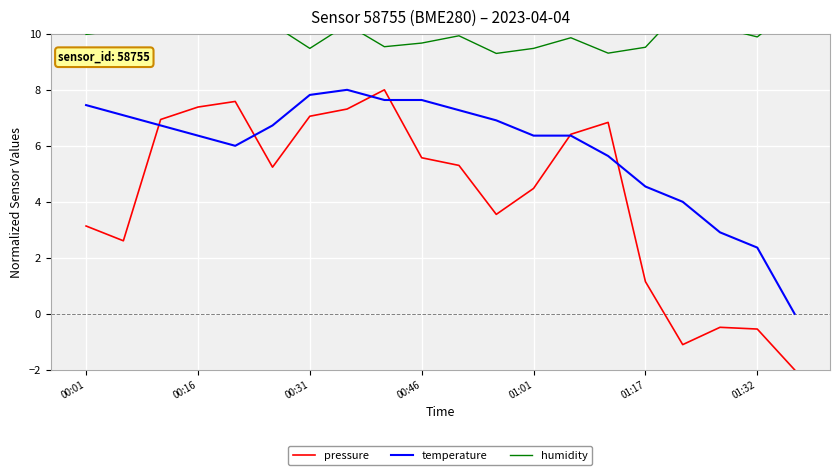

What is the difference between the second highest and minimum values in the humidity series?

1.6